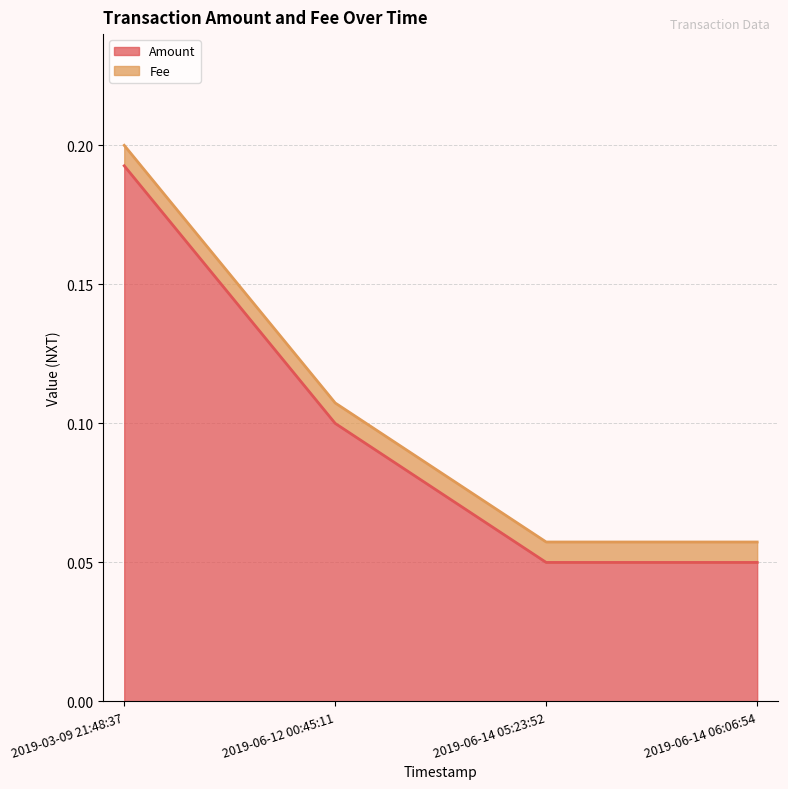

The chart shows a value of 0.0 at 2019-06-12 00:45:11. True or false?

False